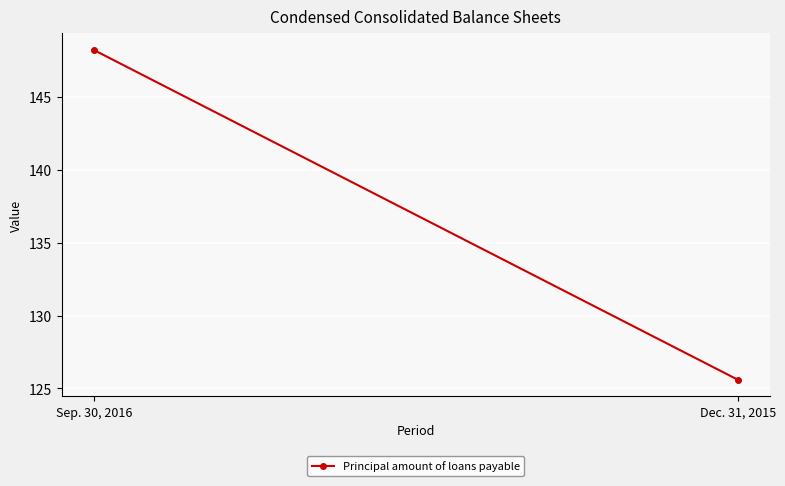

Rank the categories by value from lowest to highest.

Dec. 31, 2015, Sep. 30, 2016